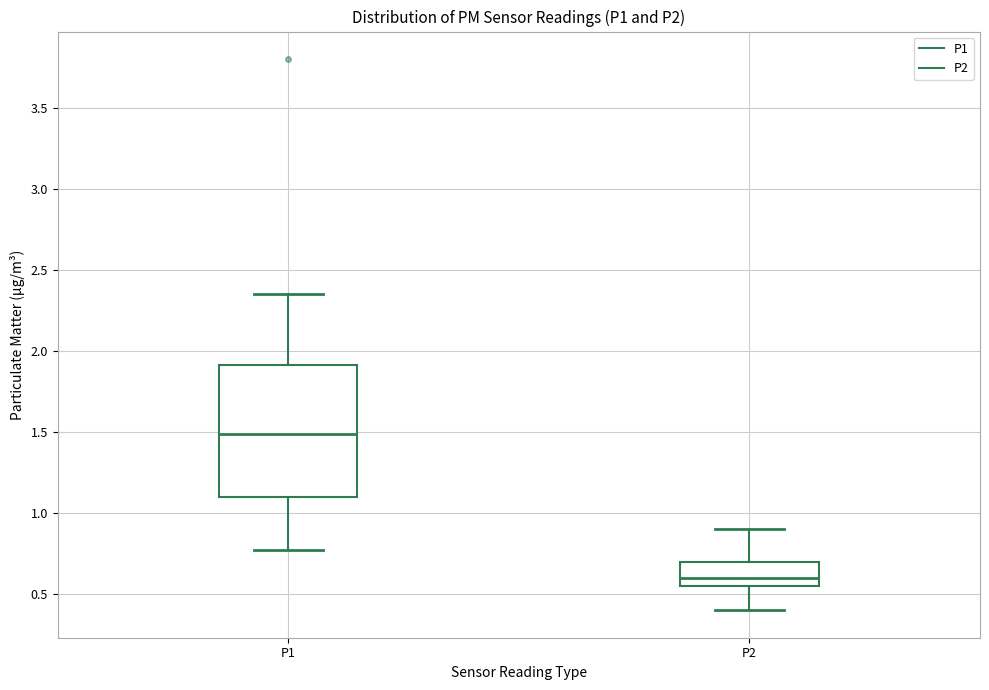

Reading left to right, transcribe this box plot: for each box, give where its median line is, the range the box spans, and where its two whiskers end, as read against the y-axis. The values are not printed on the chart, so give them approximately, as read against the axis.

P1: median 1.50, box 1.10 to 1.90, whiskers 0.75 to 2.35
P2: median 0.60, box 0.55 to 0.70, whiskers 0.40 to 0.90